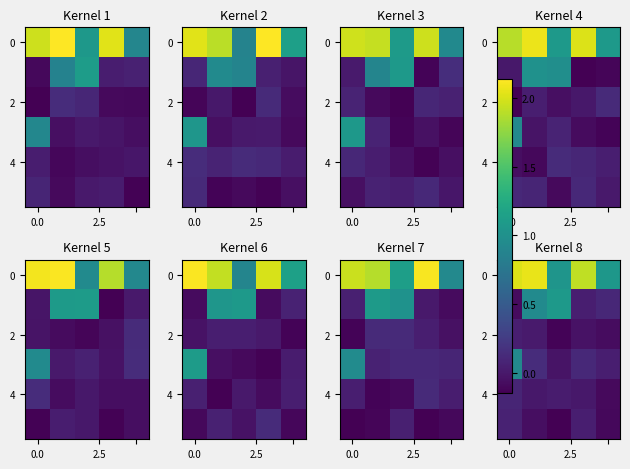

How many data points in 4 are above 0?

3